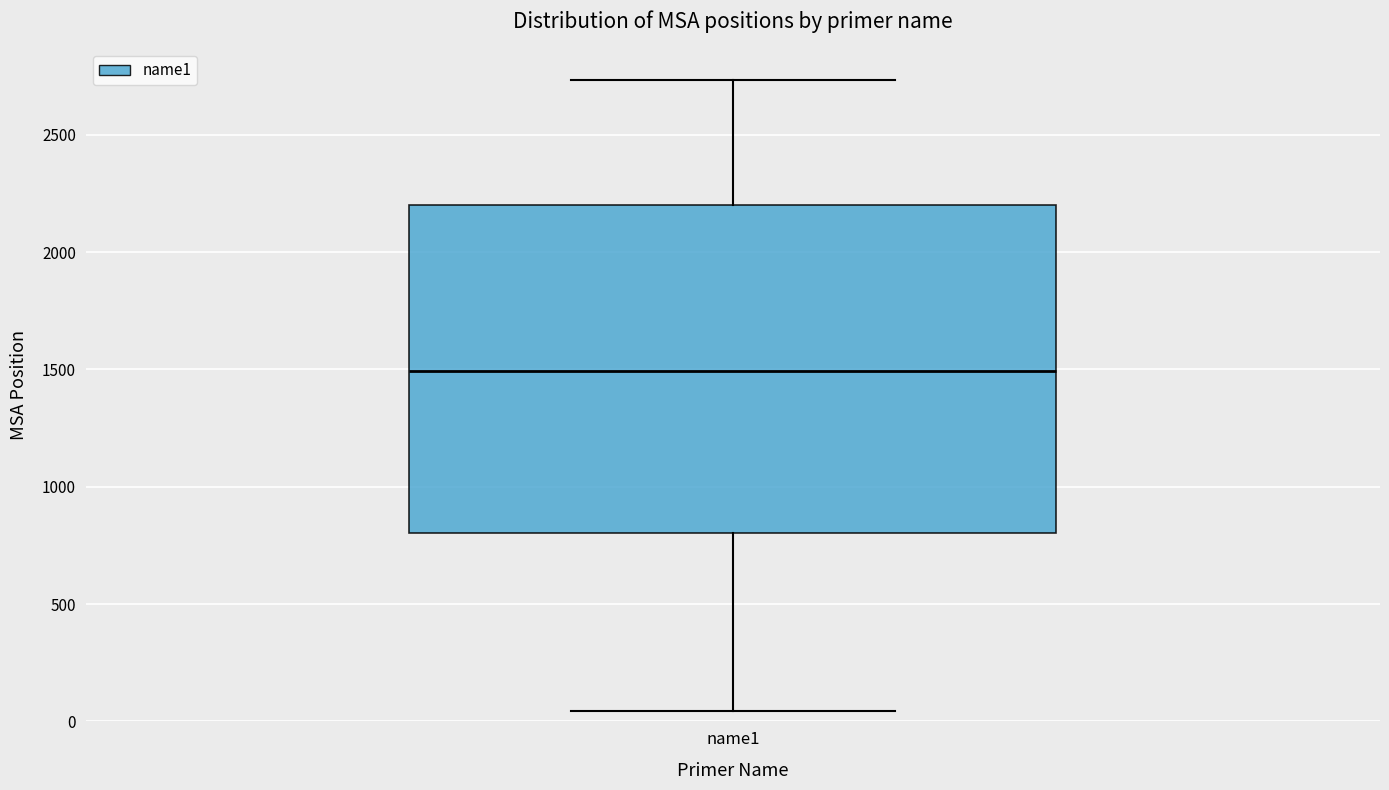

Transcribe this box plot: give where the median line is, the range the box spans, and where the two whiskers end, as read against the y-axis. The values are not printed on the chart, so give them approximately, as read against the axis.

median 1500, box 800 to 2200, whiskers 50 to 2750